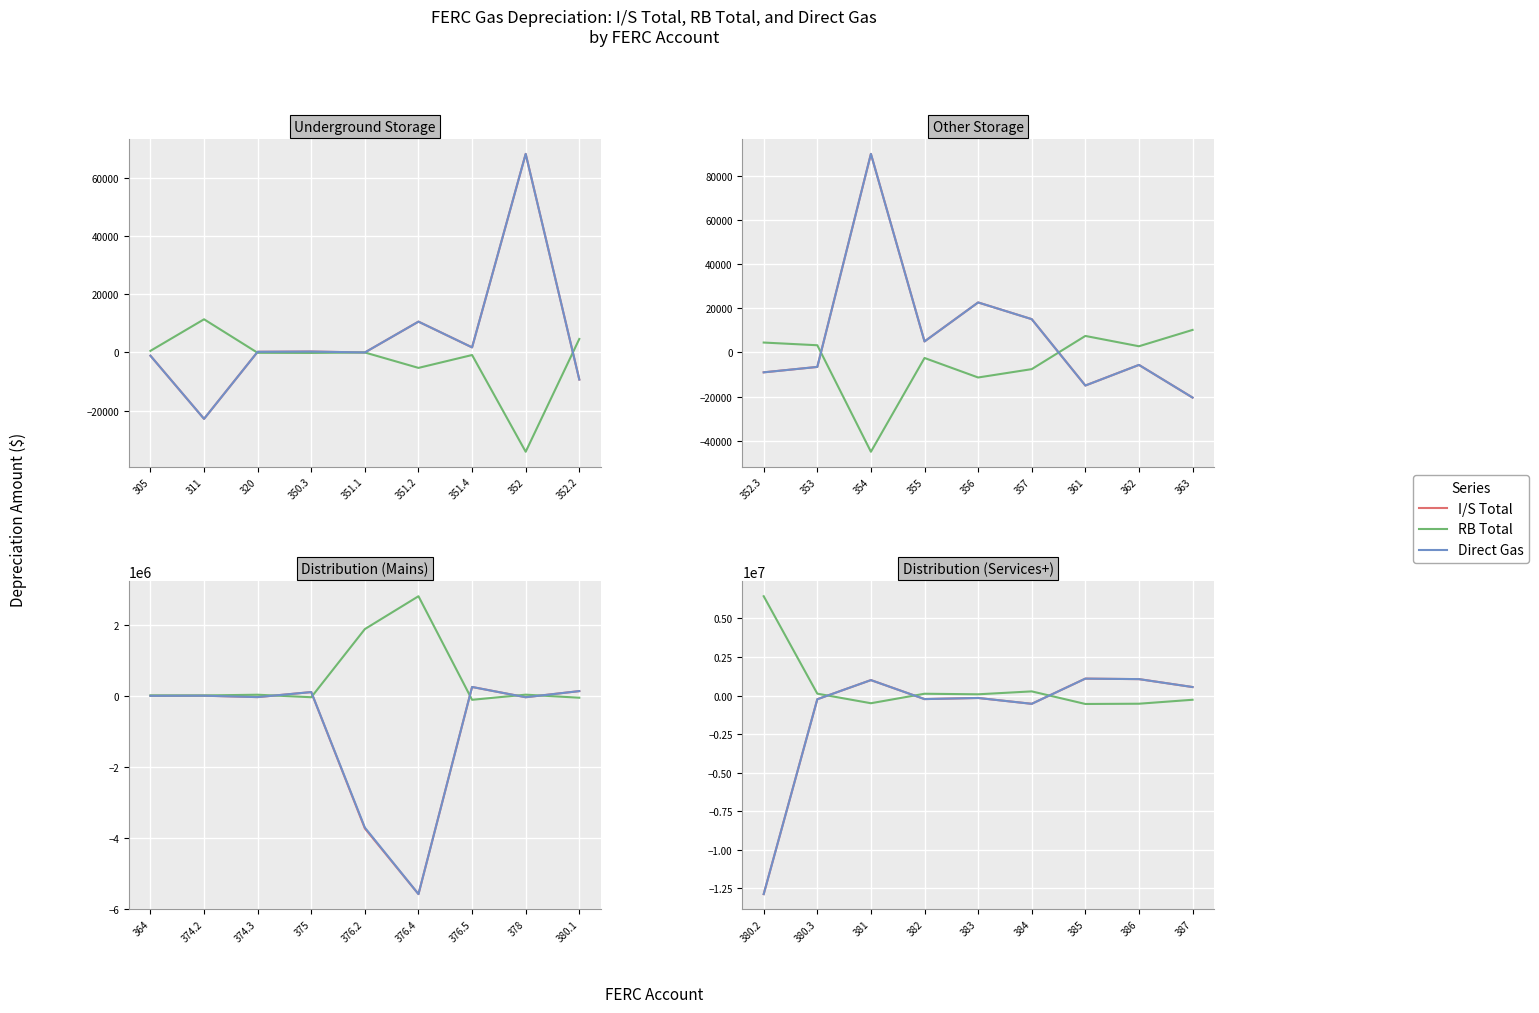

List the series in order of their peak value, lowest first.

I/S Total, Direct Gas, RB Total